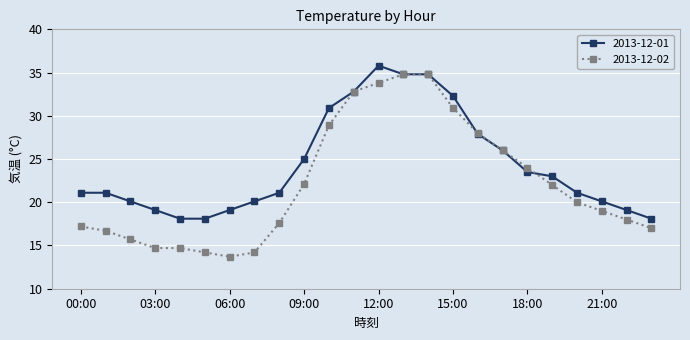

Rank the series by their average value, from lowest to highest.

2013-12-02, 2013-12-01